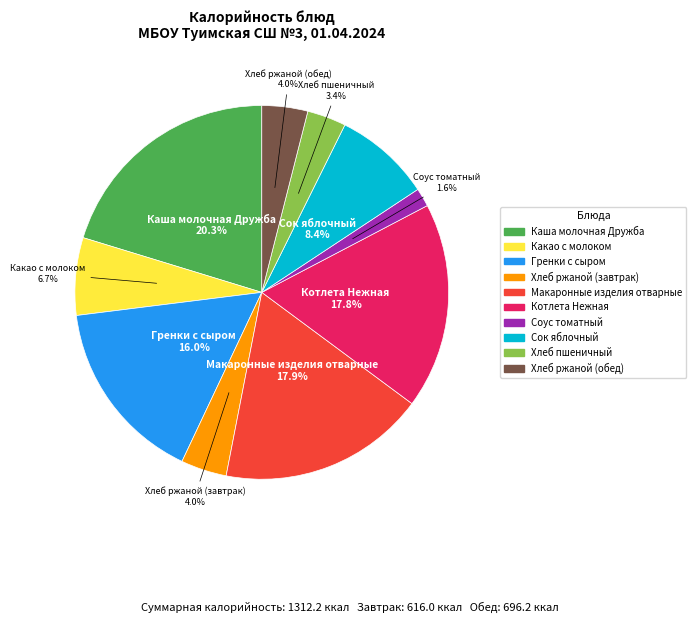

Which slice is the largest?

Каша молочная Дружба